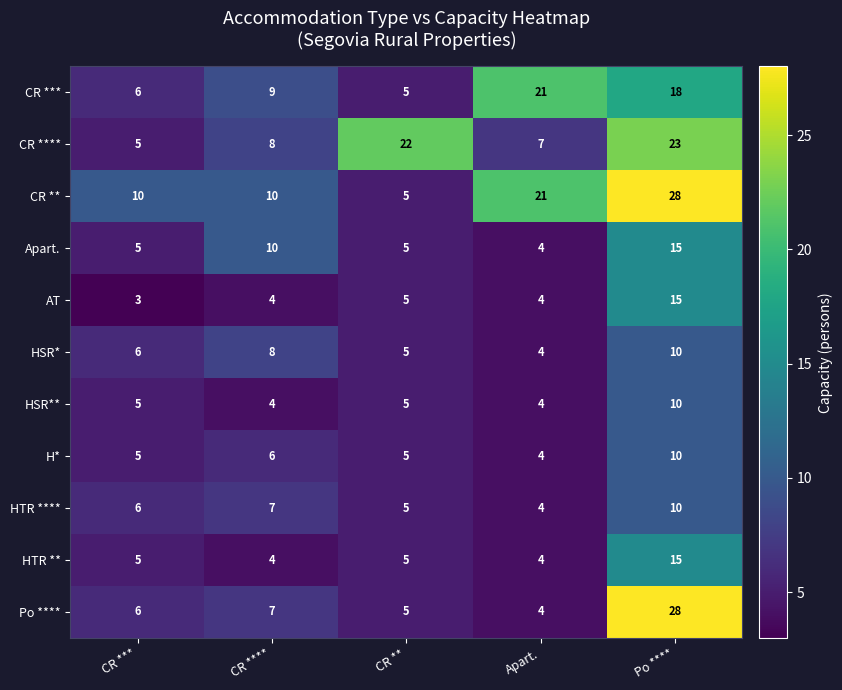

Between CR **** and CR **, which series saw the biggest shift?

CR ****